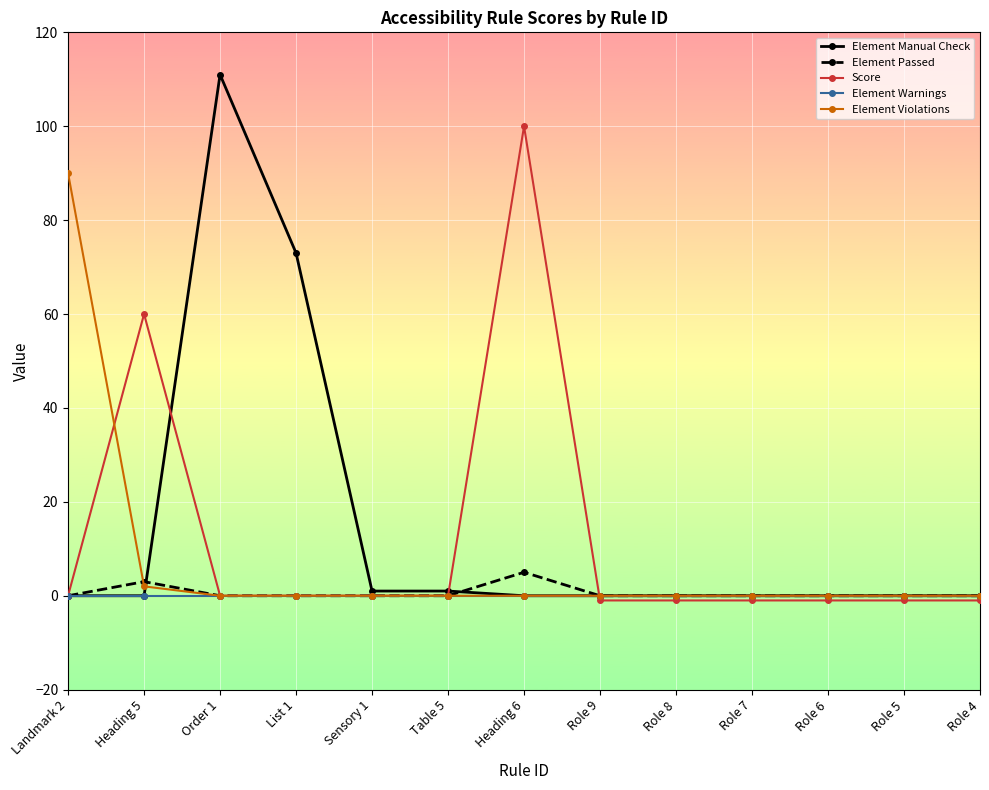

Does the chart display data point markers on the line(s)?

Yes